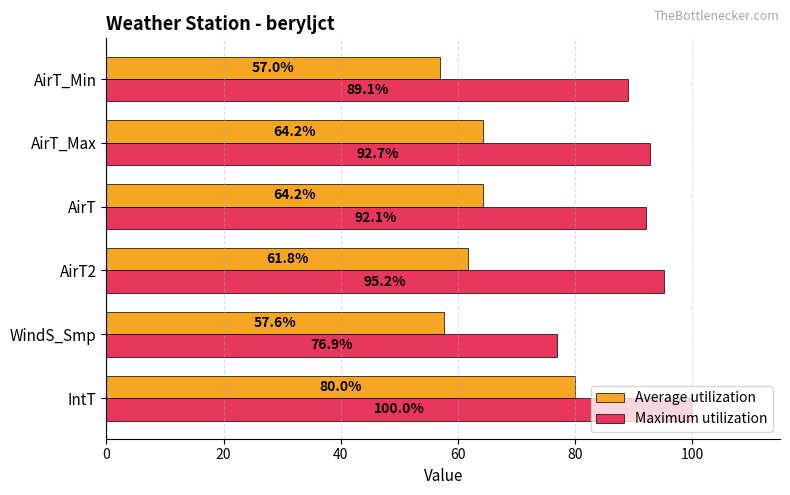

What is the sum of all Maximum utilization values?

546.0